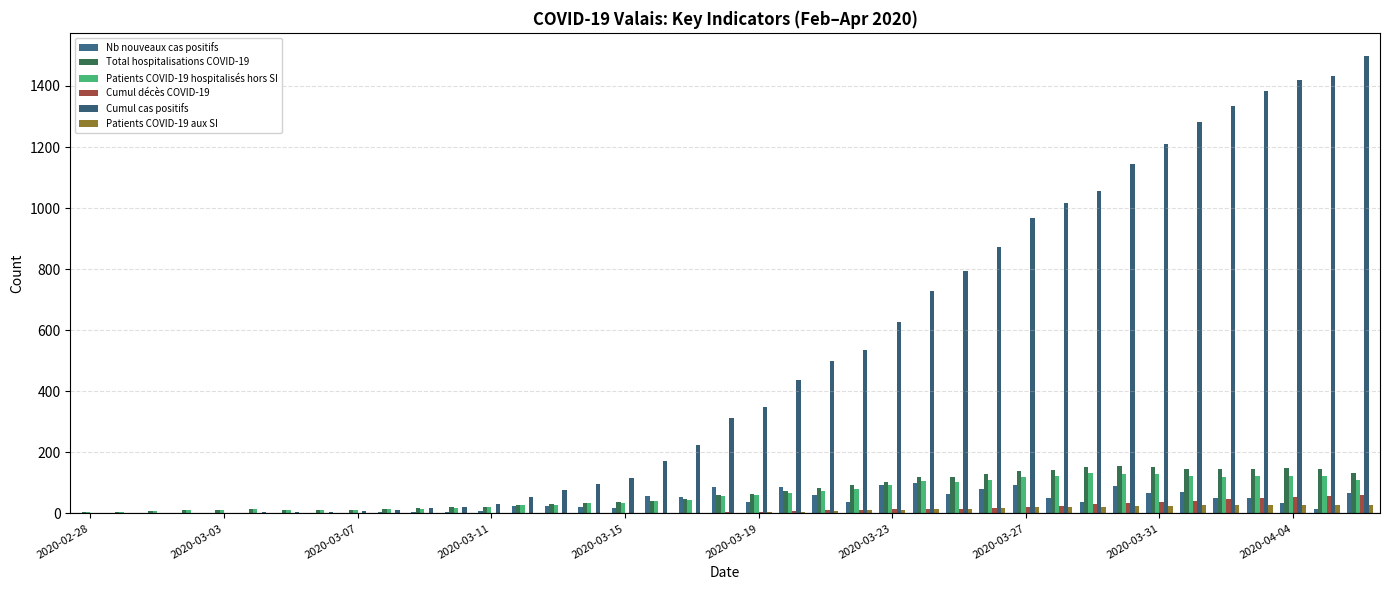

What is the sum of all Total hospitalisations COVID-19 values?

2834